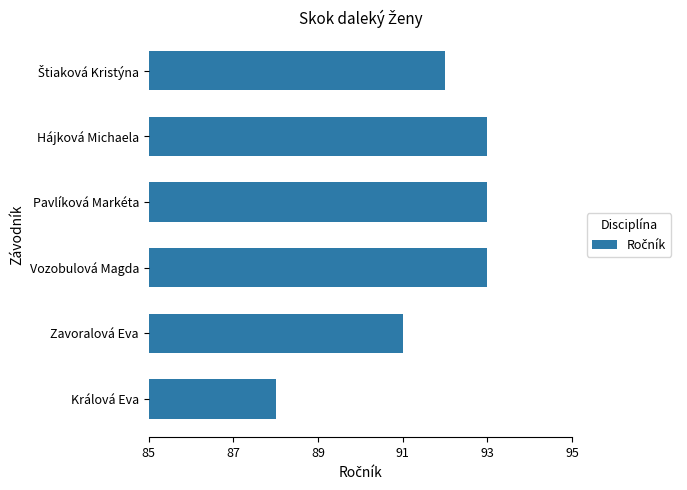

What is the smallest value displayed?

88